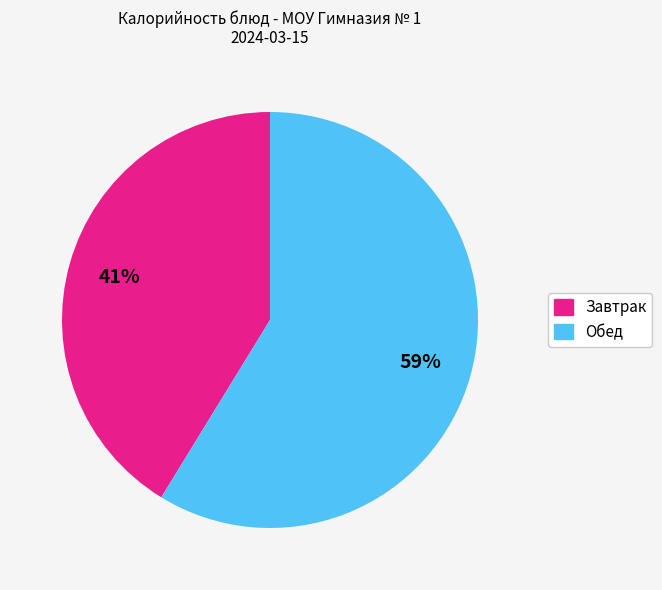

To the nearest percent, what is the average slice percentage?

50%